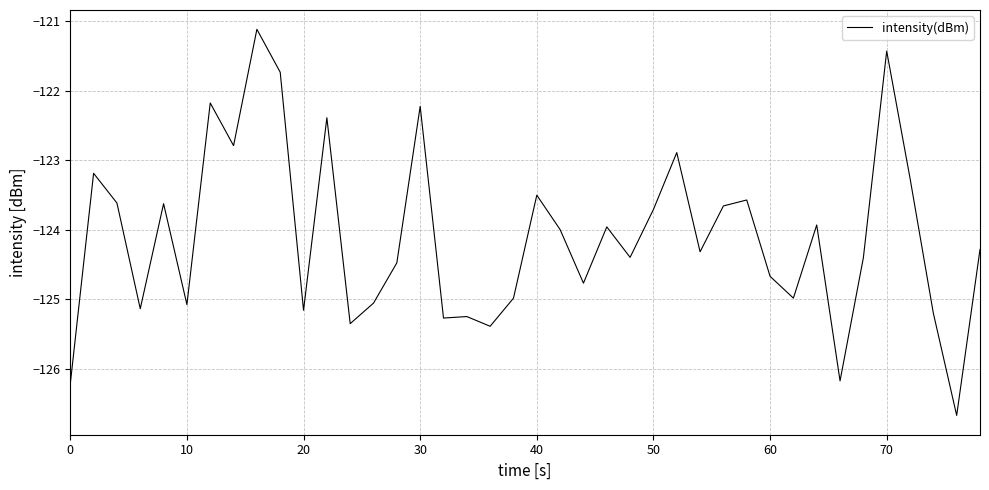

True or false: the data has more than 2 interior local peaks.

True